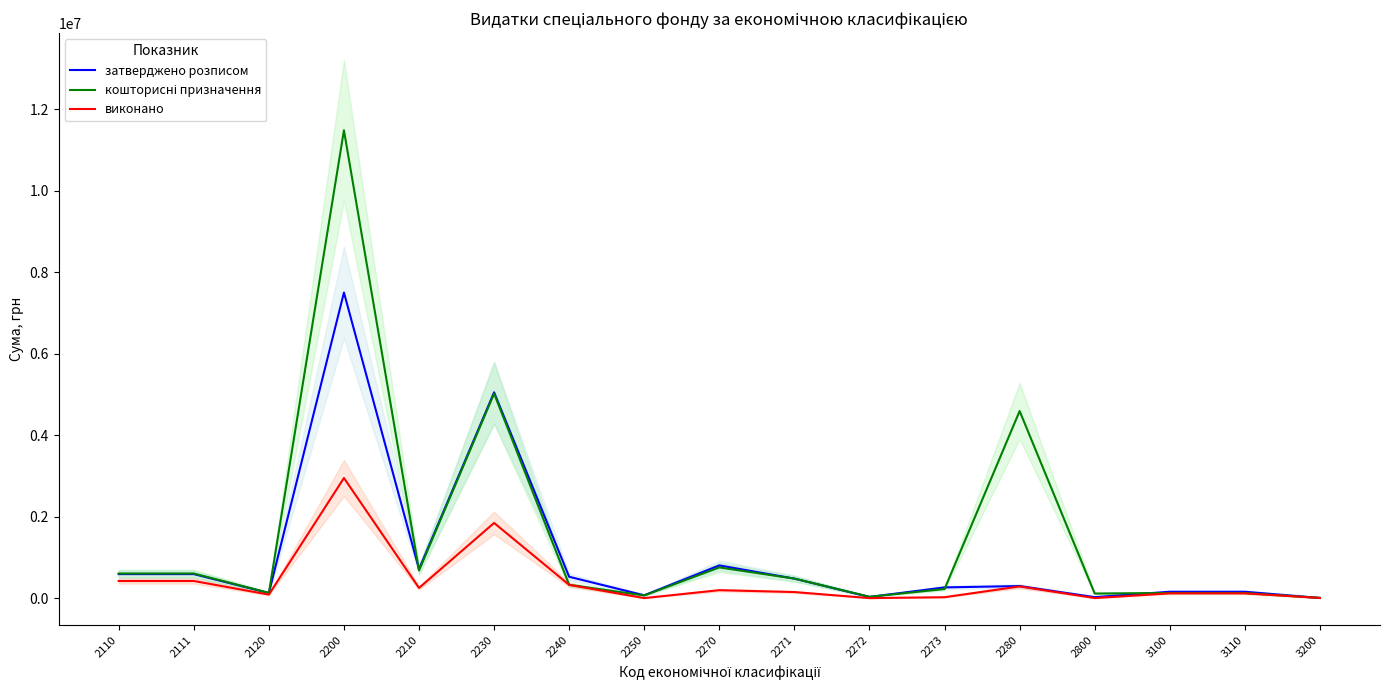

Rank the categories by кошторисні призначення value from highest to lowest.

2200, 2230, 2280, 2270, 2210, 2110, 2111, 2271, 2240, 2273, 2120, 3100, 3110, 2800, 2250, 2272, 3200